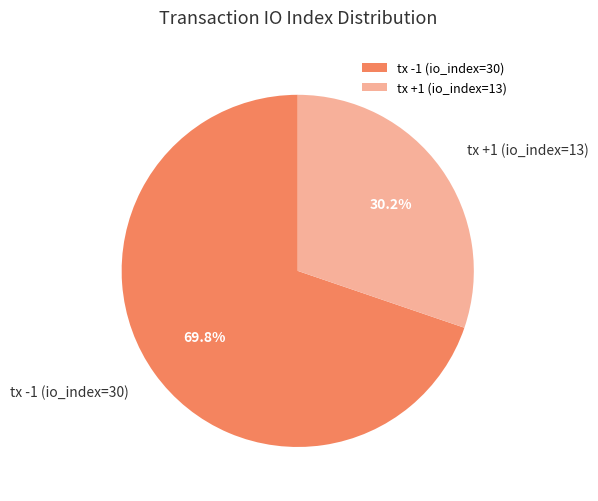

What is the smallest slice in the pie chart?

tx +1 (io_index=13)